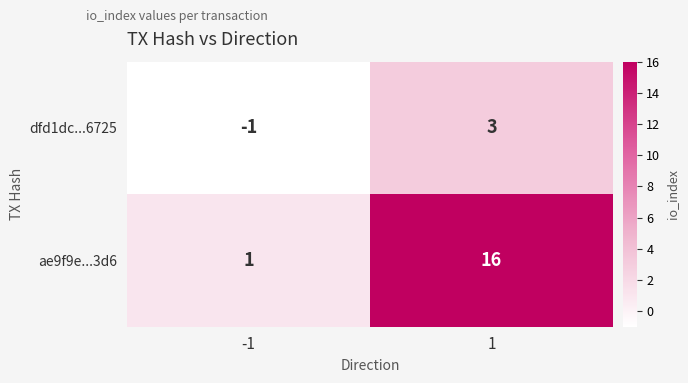

What is the sum of all ae9f9e...3d6 values?

17